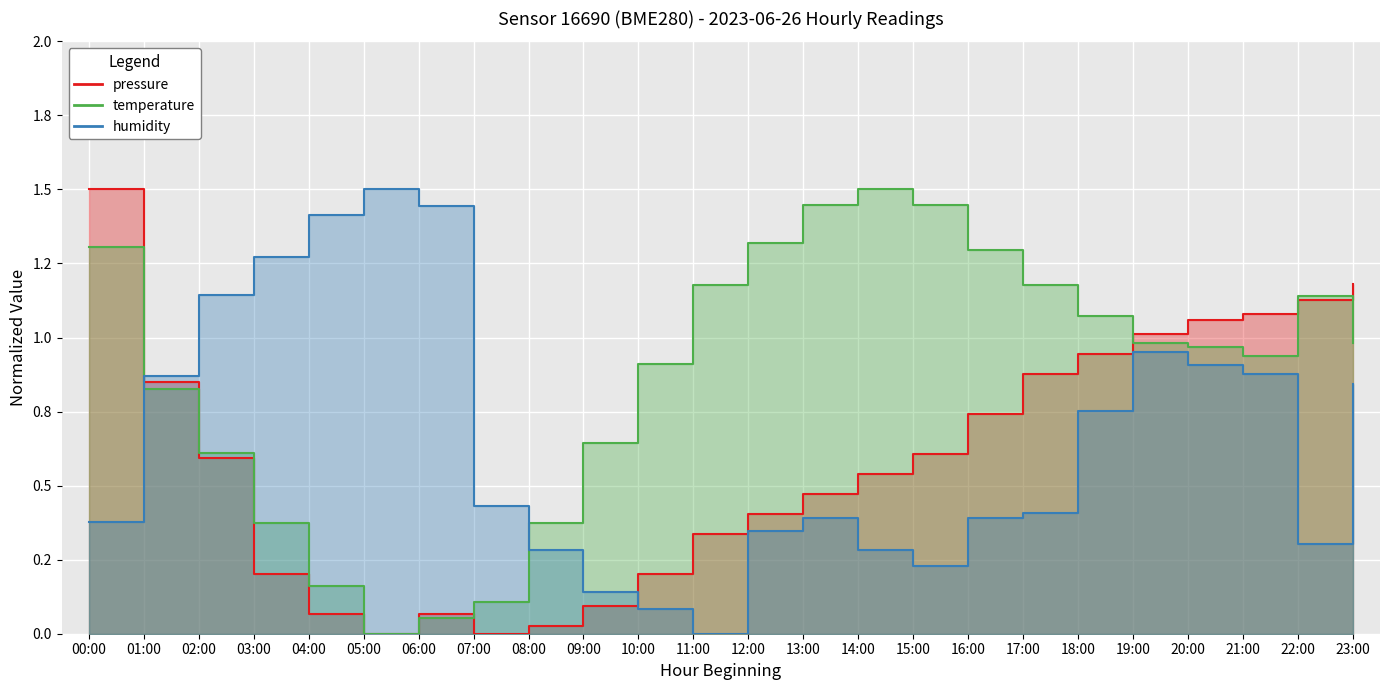

The value of humidity at 06:00 is 0.5. True or false?

False